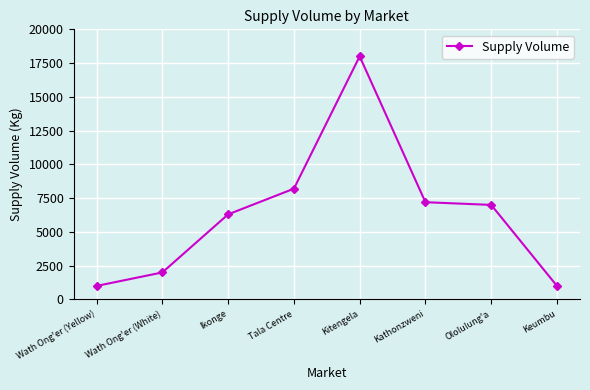

What is the change in value from Wath Ong'er (Yellow) to Ololulung'a?

+6000